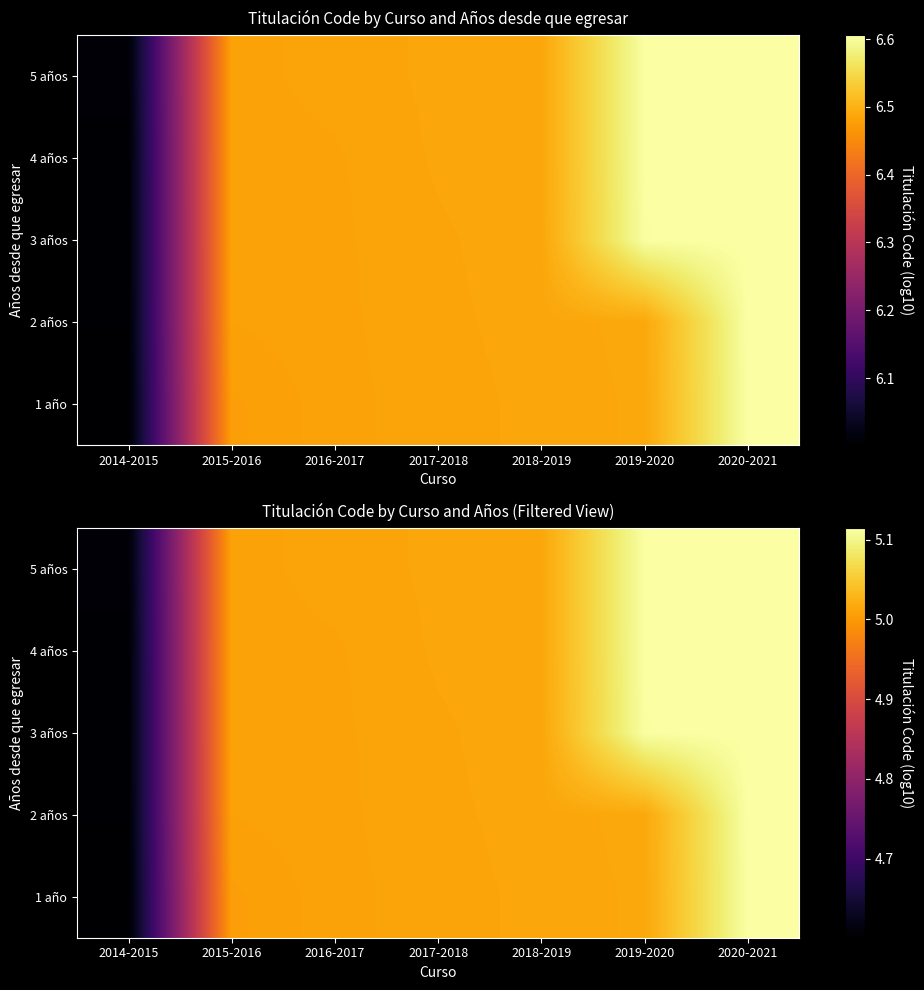

At which category does the chart reach its peak across all series?

2020-2021